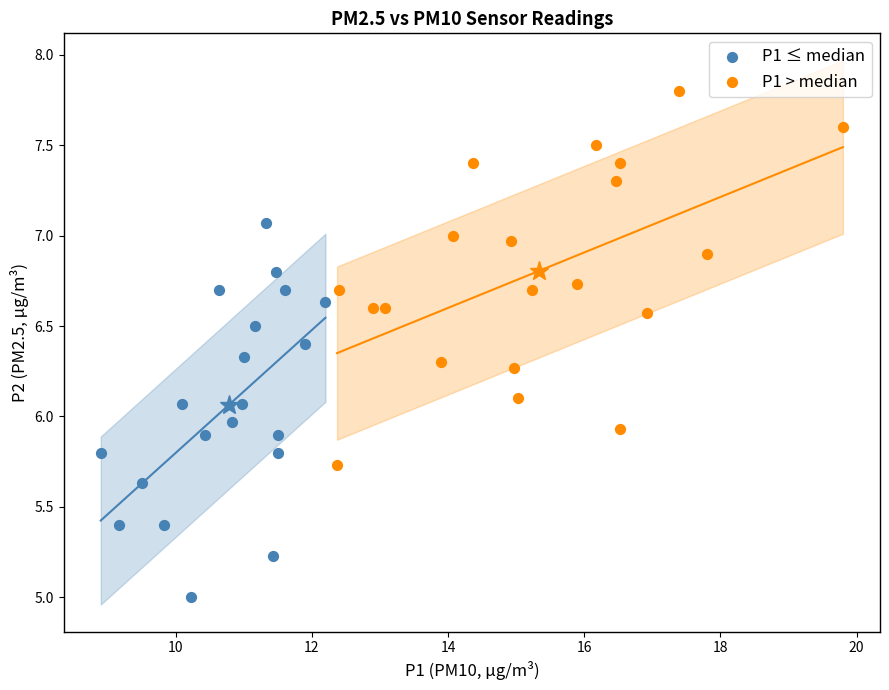

Which series reaches the maximum Y coordinate?

P1 > median